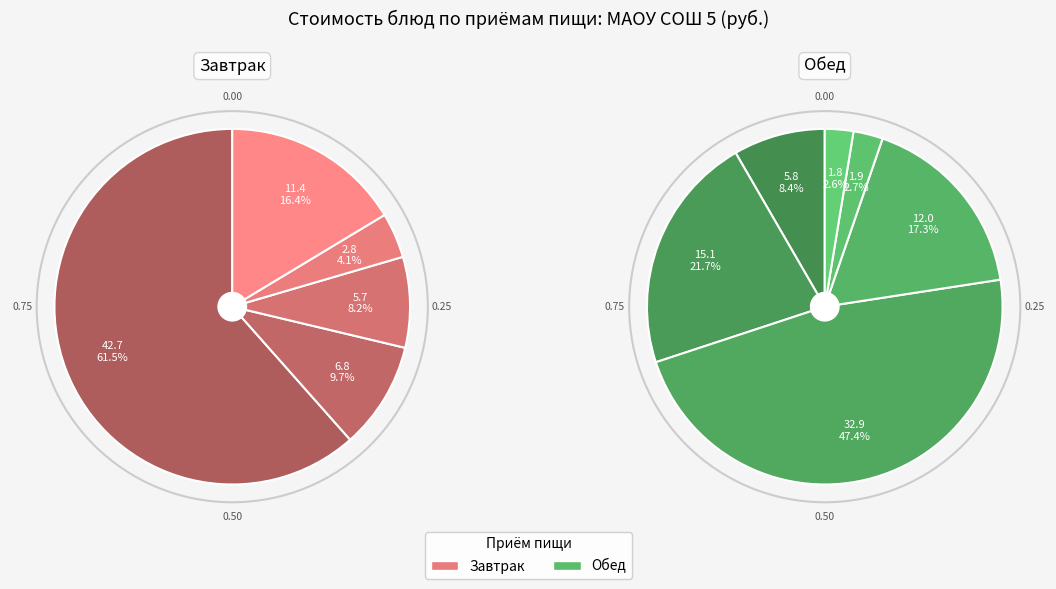

Count the number of slices in the pie.

11